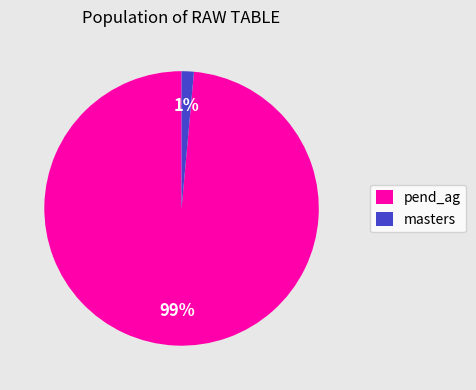

Do pend_ag and masters together represent more than half of the pie?

Yes